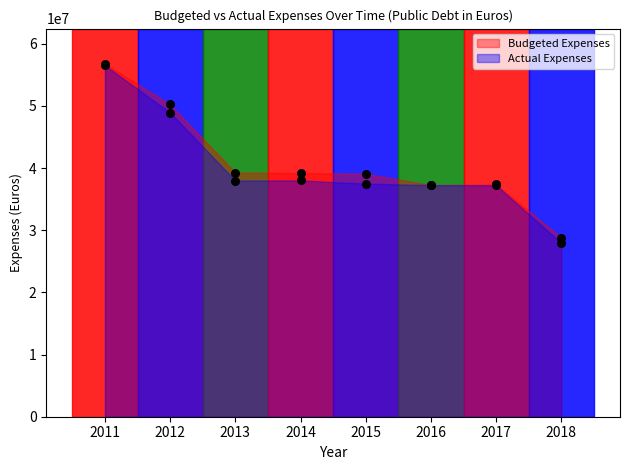

Which series has the largest Y range (max minus min)?

Actual Expenses